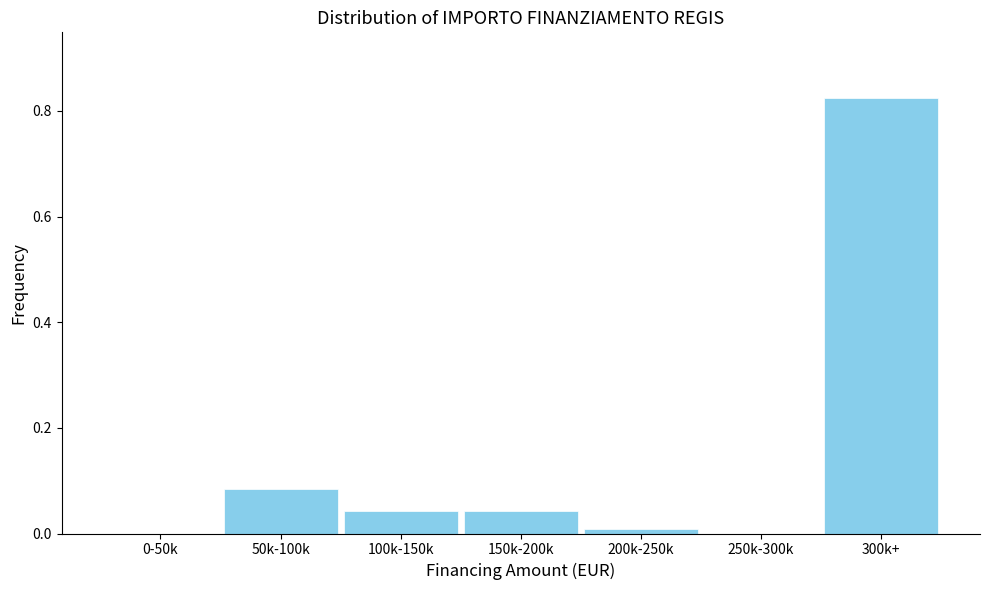

Which label corresponds to the largest value in the chart?

300k+